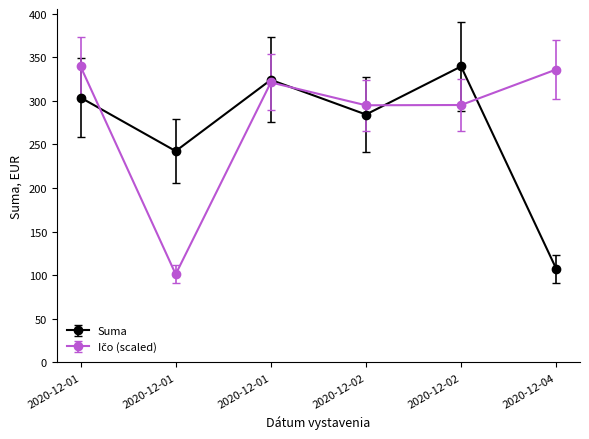

Which series has the largest range (max minus min)?

Ičo